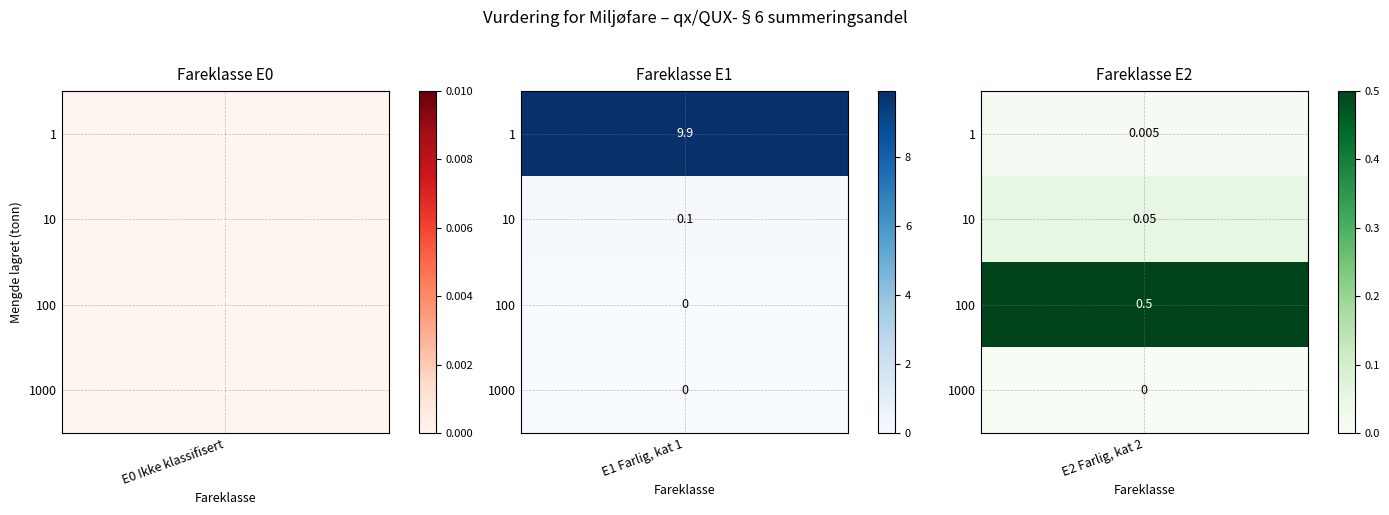

Count the number of data series in this chart.

3